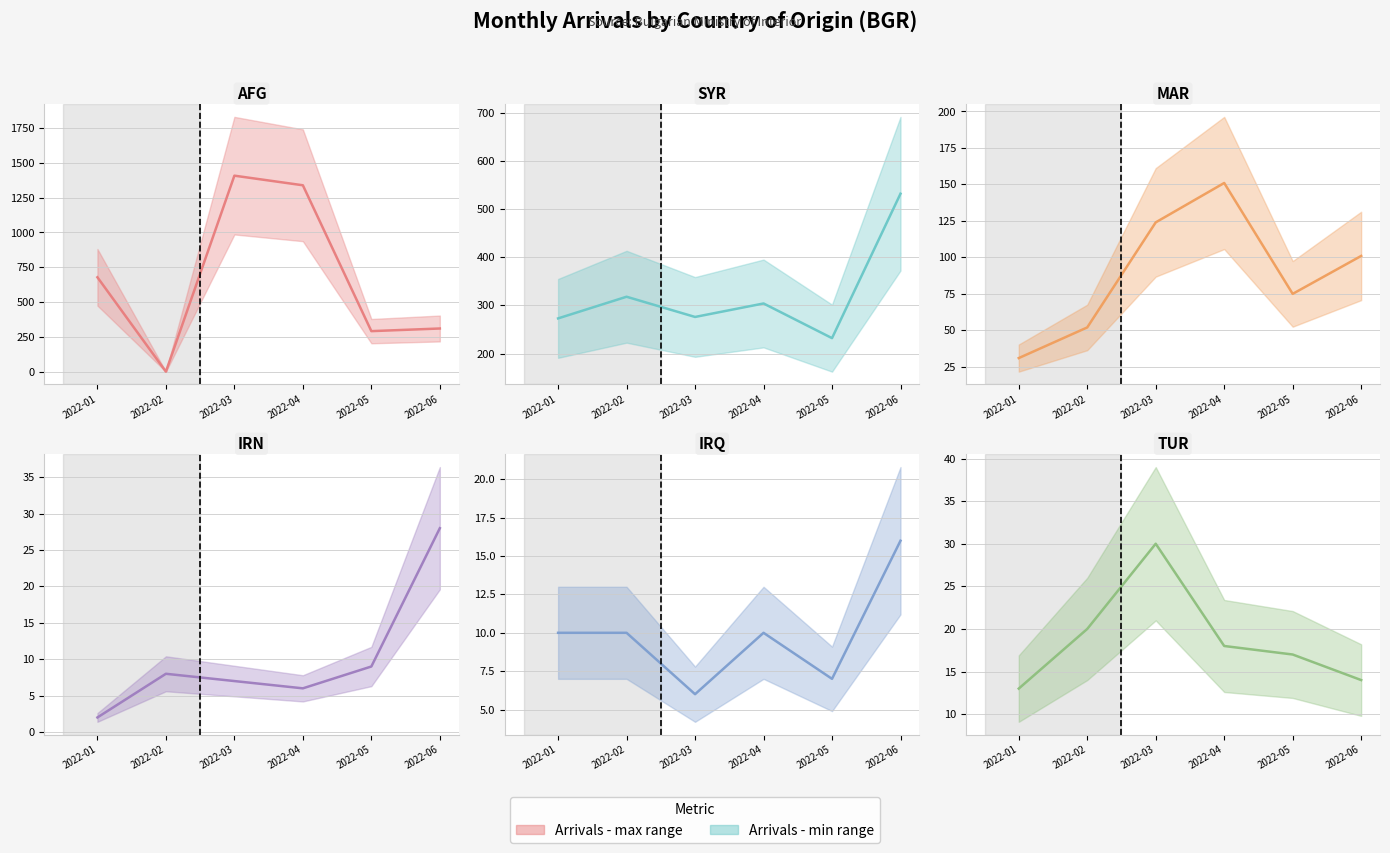

Which series has the largest total across all categories?

AFG